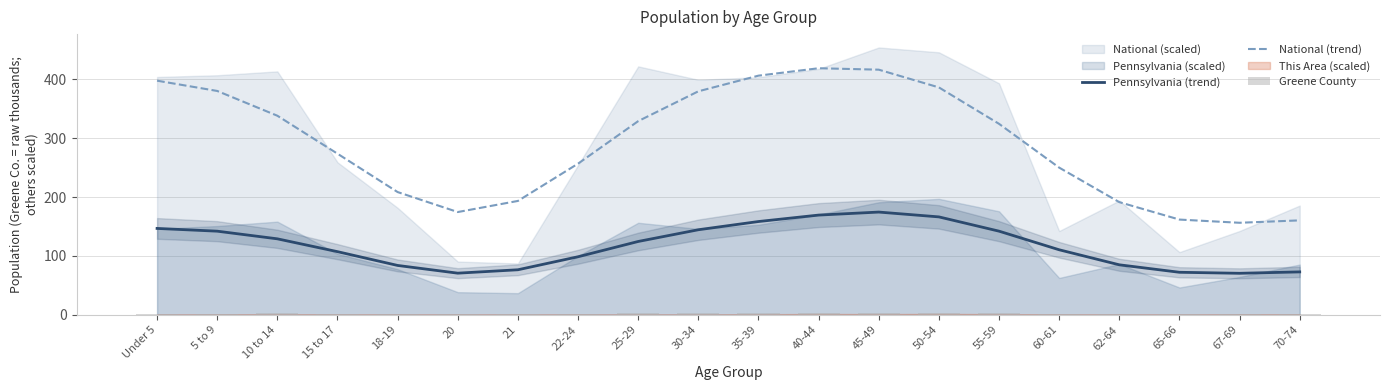

What is the difference between the second highest and minimum values in the Pennsylvania (trend) series?

98.9